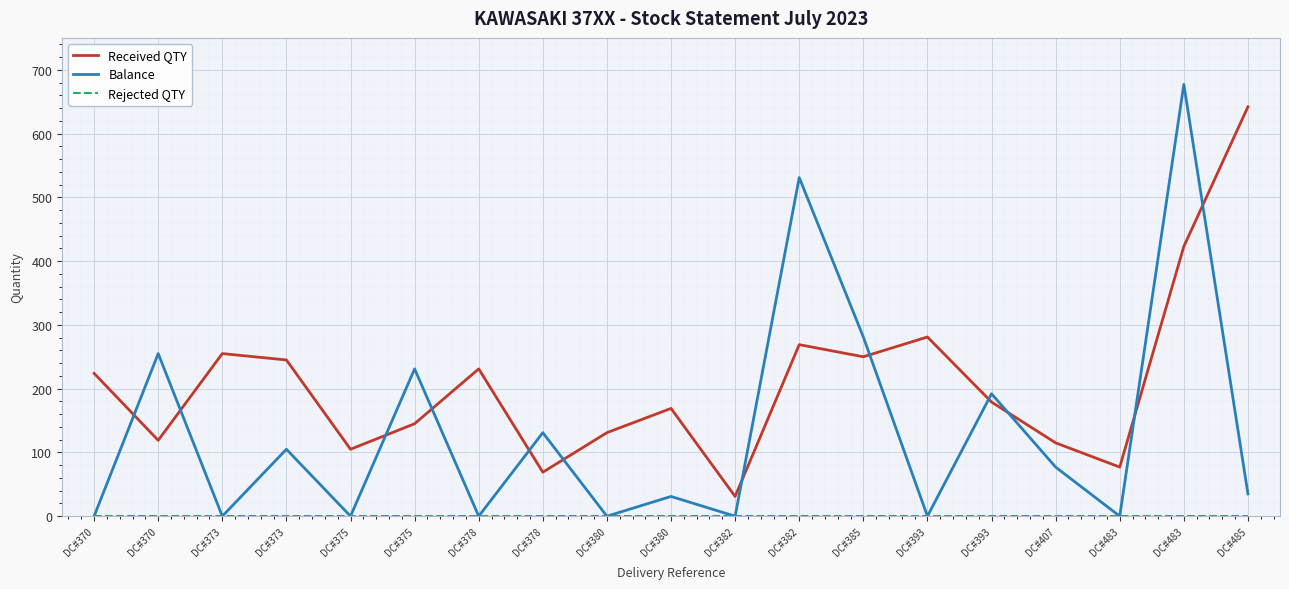

At which label is Rejected QTY closest to 0?

DC#370